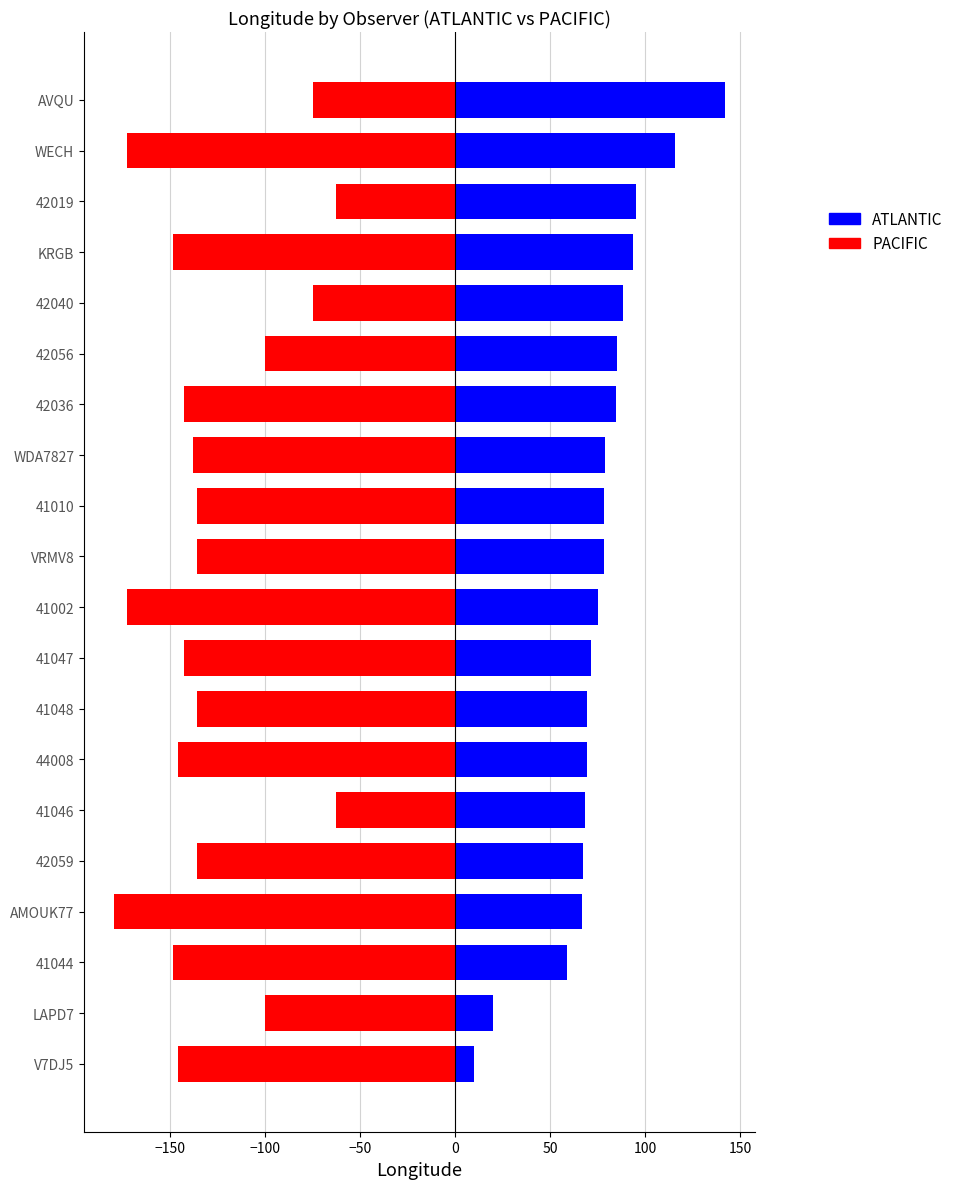

How many data points in PACIFIC are less than -136?

12